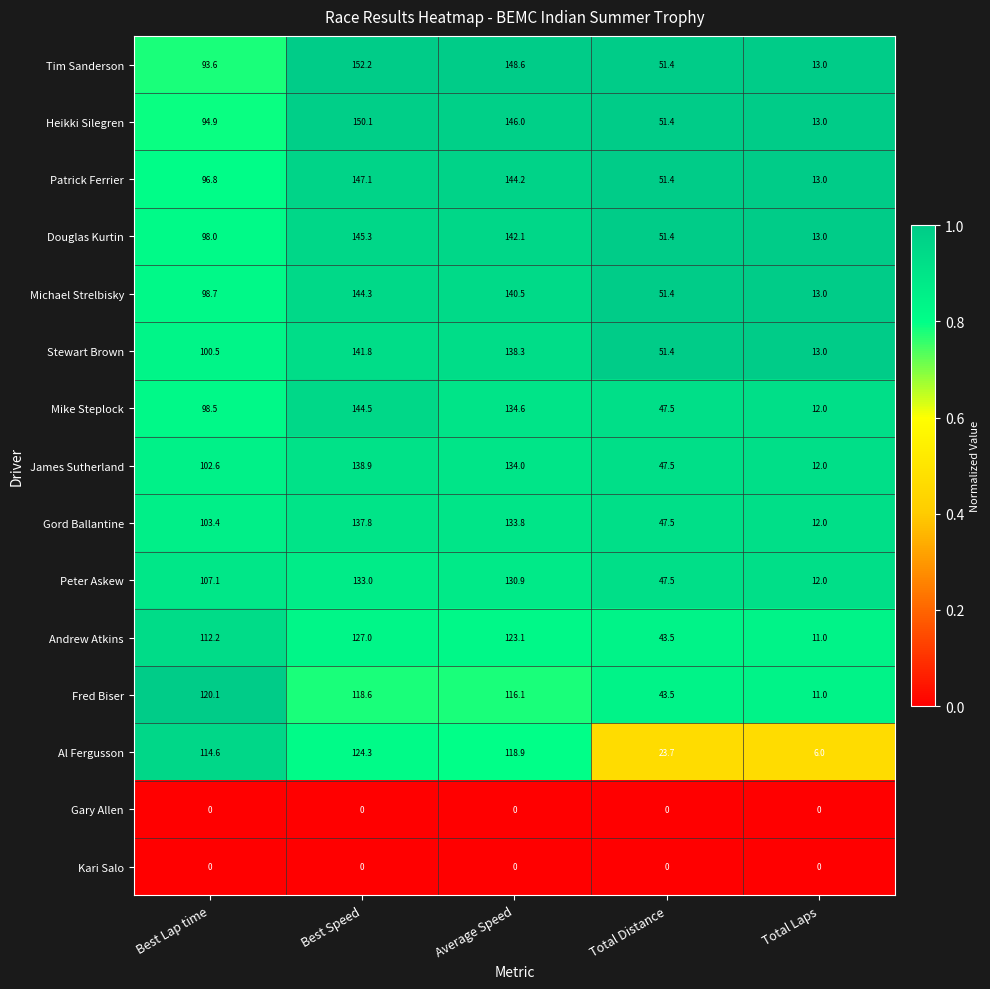

True or false: Tim Sanderson has a value of 215.2 at Best Speed.

False